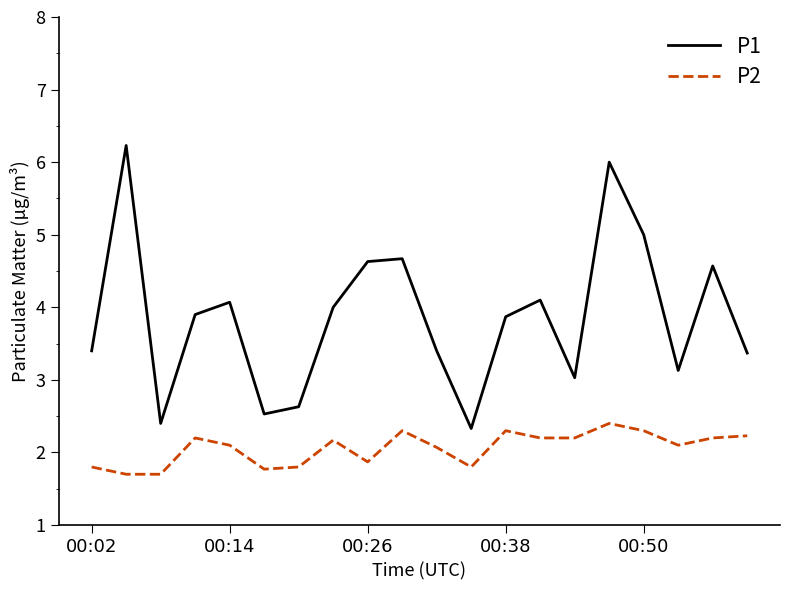

Rank the series by their maximum value, from highest to lowest.

P1, P2